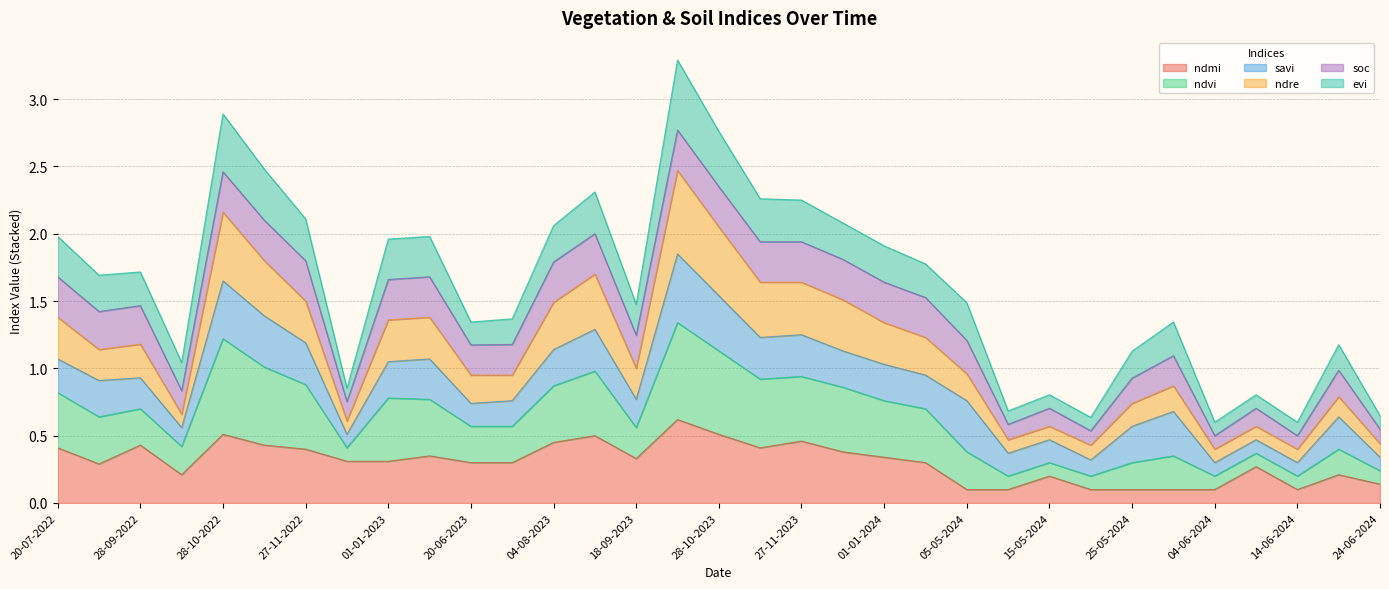

Which series has the largest total across all categories?

ndvi